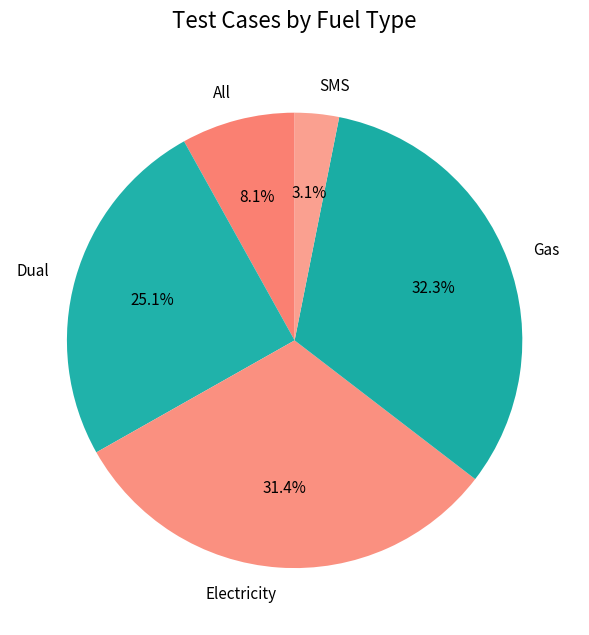

What is the smallest slice in the pie chart?

SMS